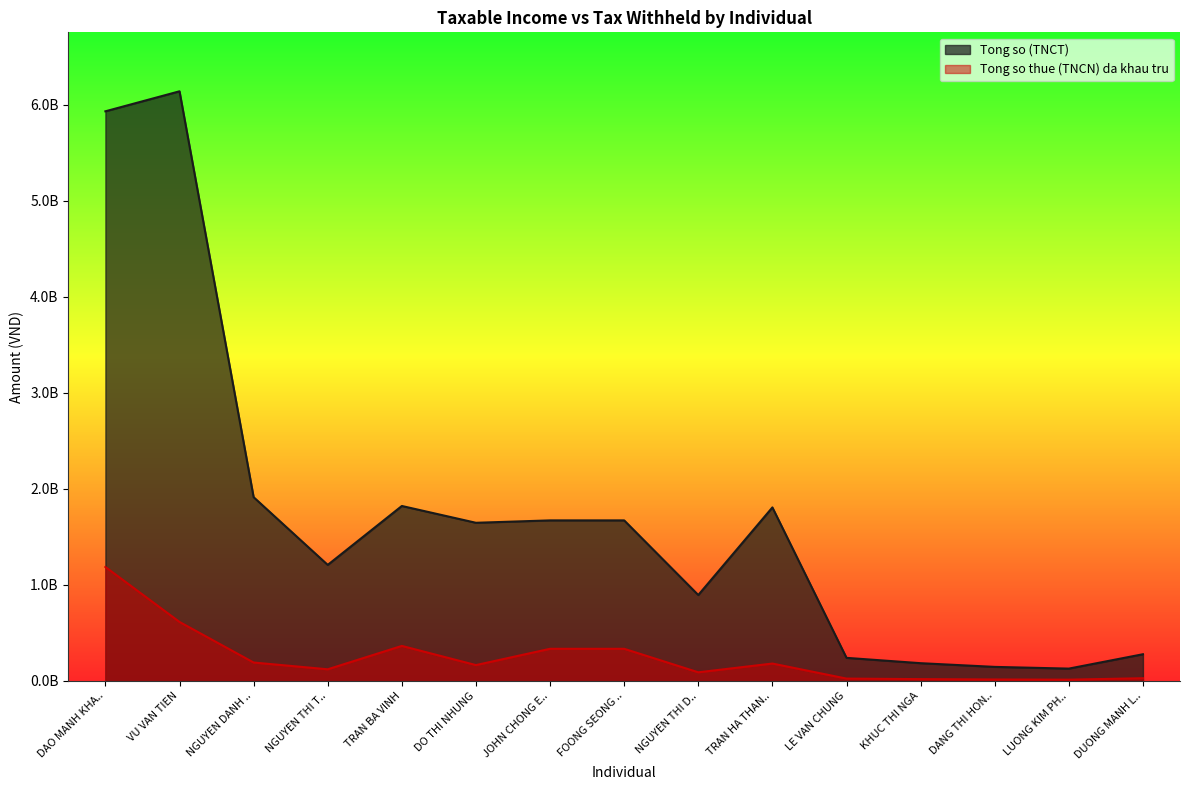

True or false: Tong so (TNCT) and Tong so thue (TNCN) da khau tru cross at least once.

False